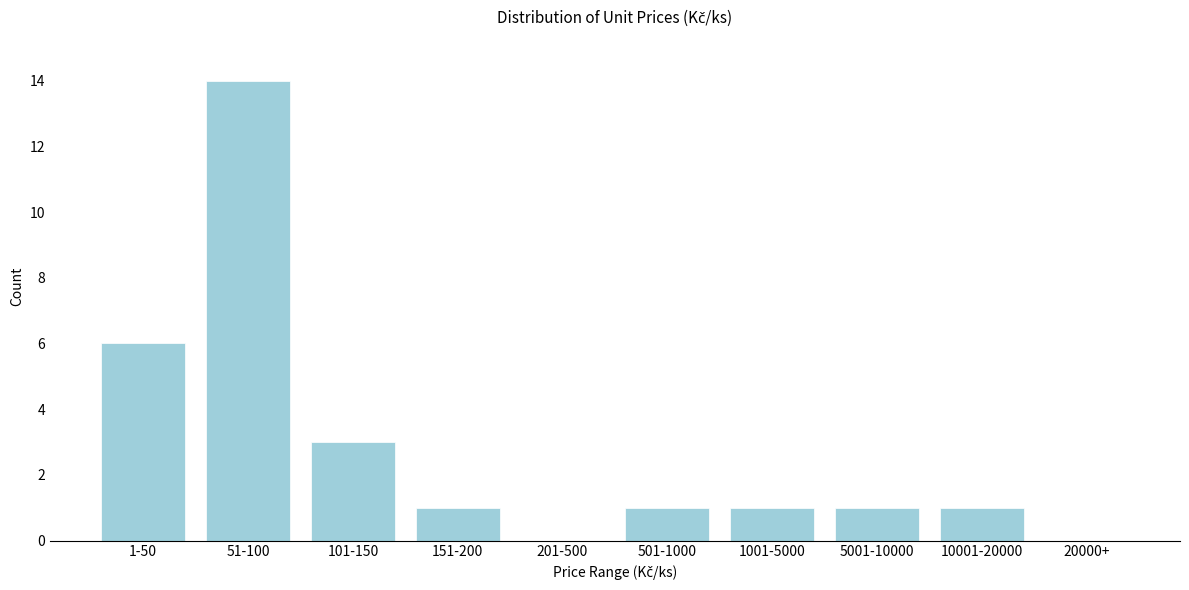

Reading left to right, list all the values displayed in this chart.

1-50=6	51-100=14	101-150=3	151-200=1	201-500=0	501-1000=1	1001-5000=1	5001-10000=1	10001-20000=1	20000+=0